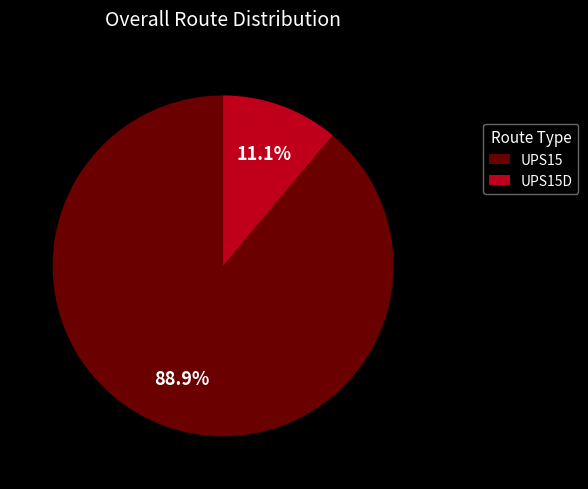

Which category has the smallest portion of the pie?

UPS15D